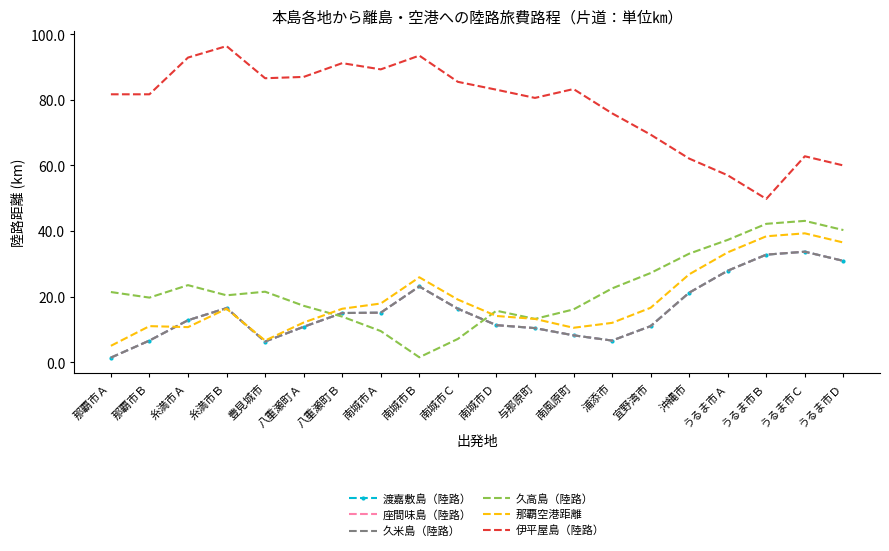

What is the difference between the second highest and second lowest values in the 久米島（陸路） series?

26.5